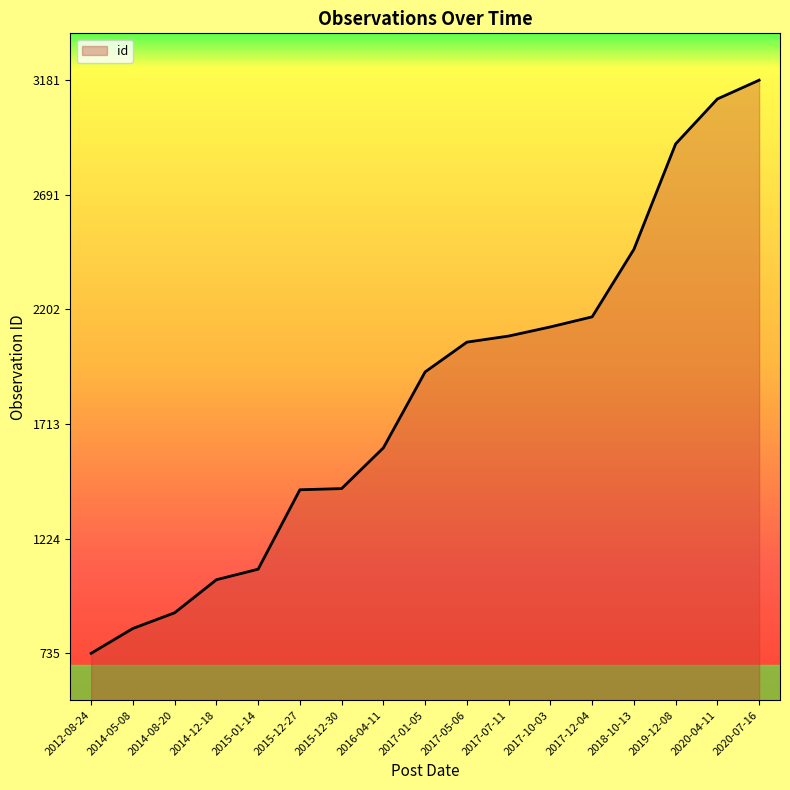

What is the difference between the maximum and minimum values?

2446